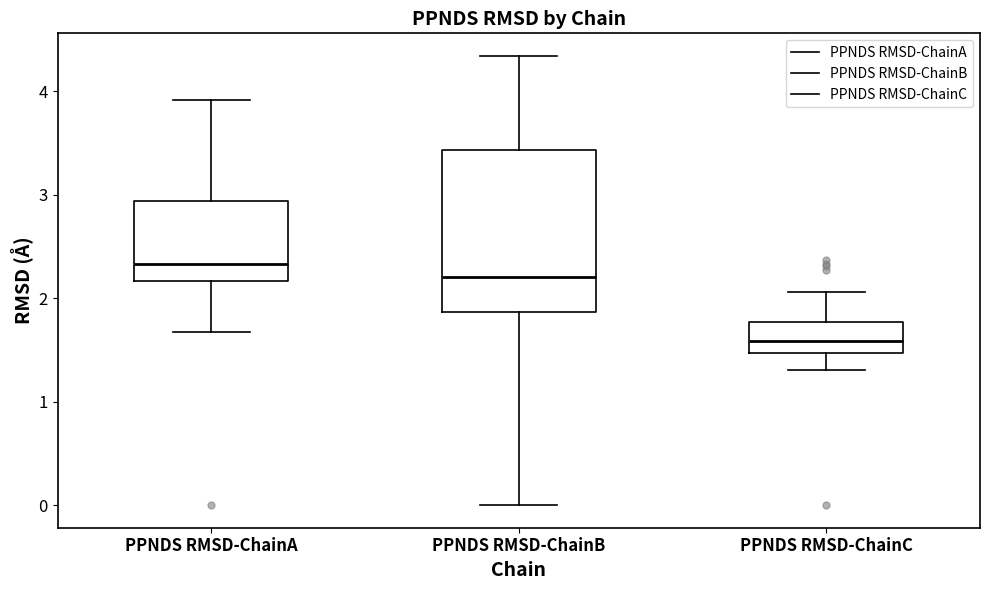

Reading left to right, read every box against the y-axis: the position of its median line, the range the box covers, and the ends of its whiskers. The values are not printed on the chart, so give them approximately, as read against the axis.

PPNDS RMSD-ChainA: median 2.3, box 2.2 to 2.9, whiskers 1.7 to 3.9
PPNDS RMSD-ChainB: median 2.2, box 1.9 to 3.4, whiskers 0.0 to 4.3
PPNDS RMSD-ChainC: median 1.6, box 1.5 to 1.8, whiskers 1.3 to 2.1